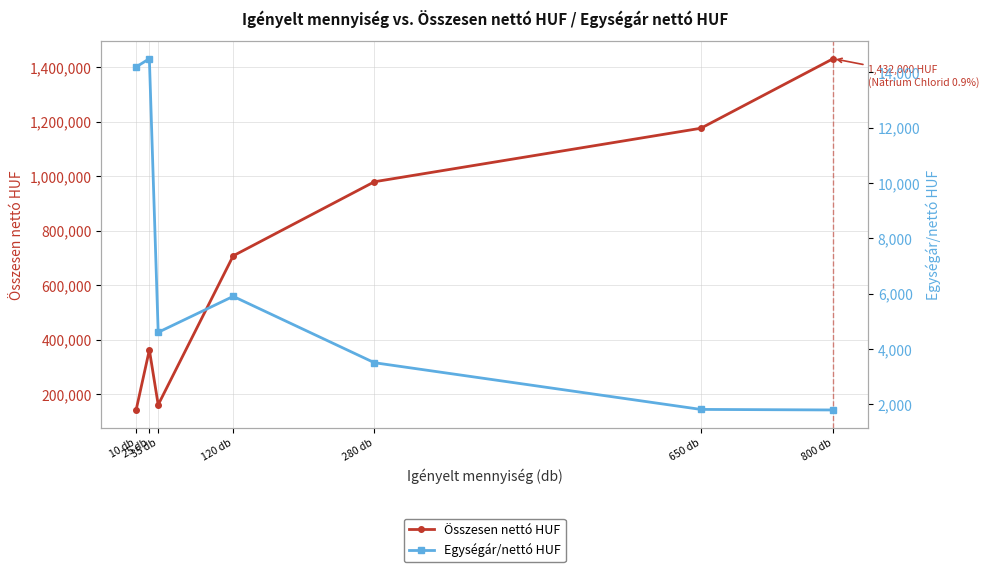

How many interior local peaks does the Egységár/nettó HUF series have?

2